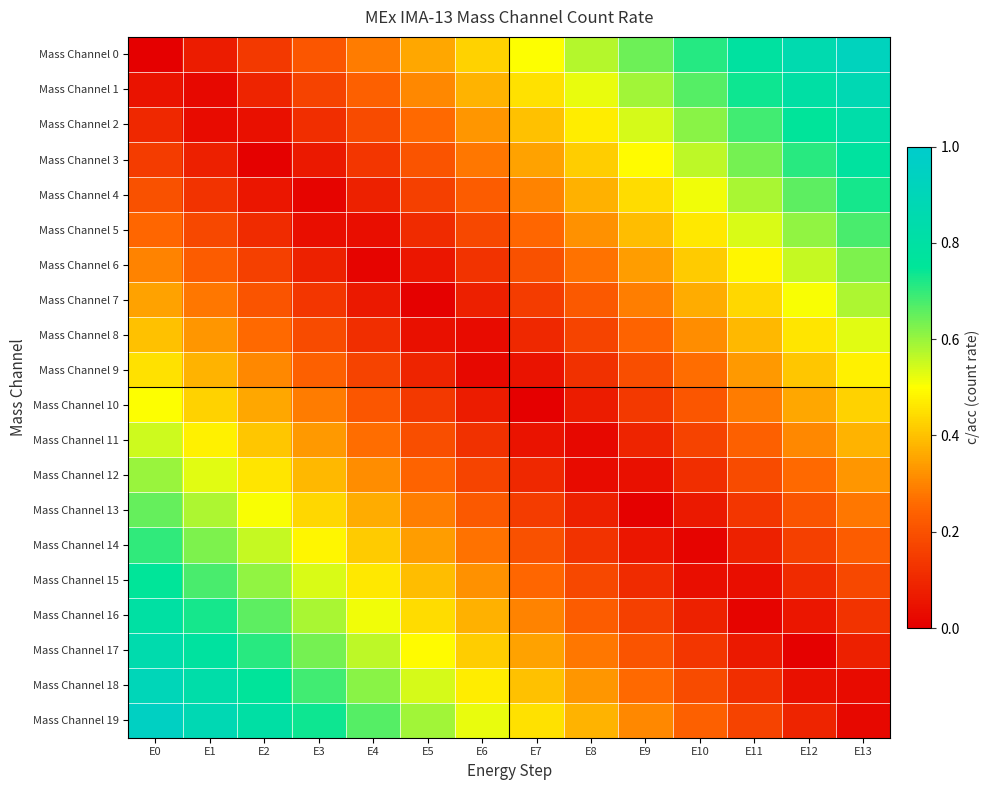

Which series has the widest spread of values?

Mass Channel 0